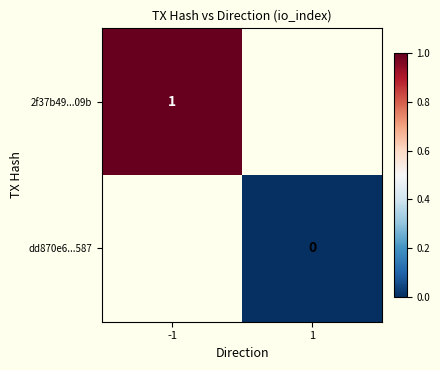

Rank the categories by 2f37b49...09b value from highest to lowest.

-1, 1